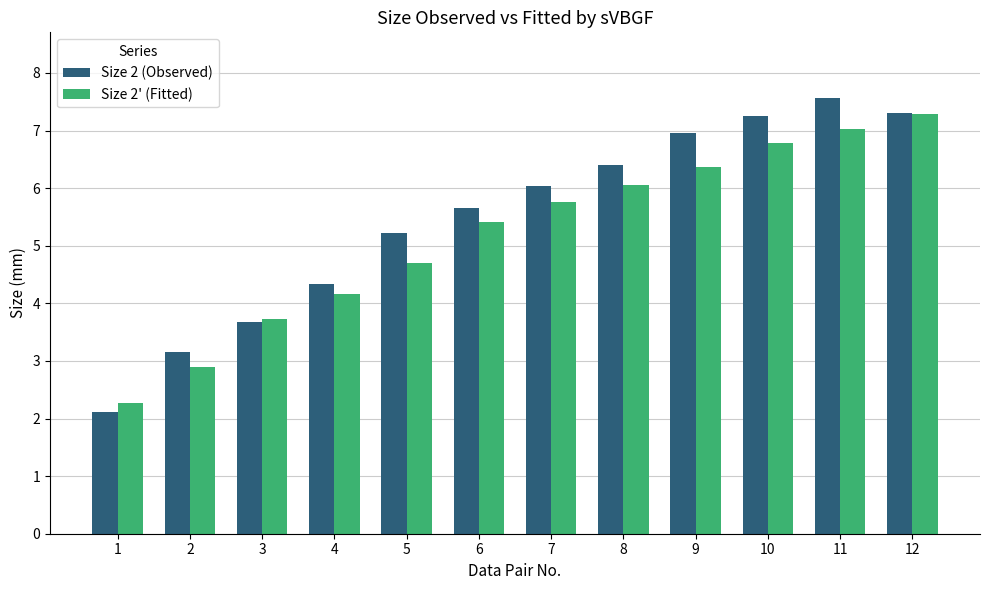

Which series has the largest total across all categories?

Size 2 (Observed)